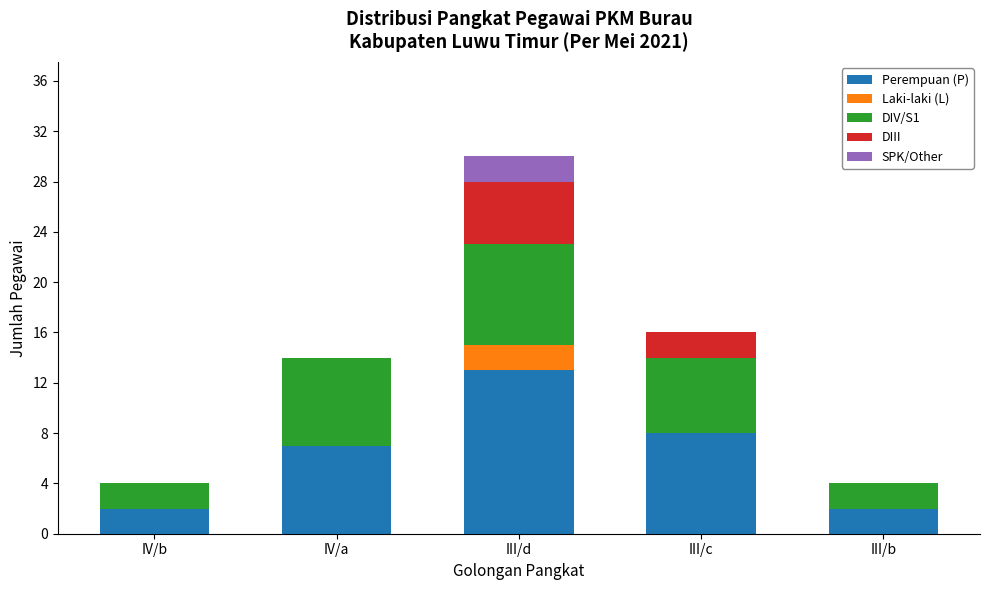

At which category is the sum across all series the highest?

III/d